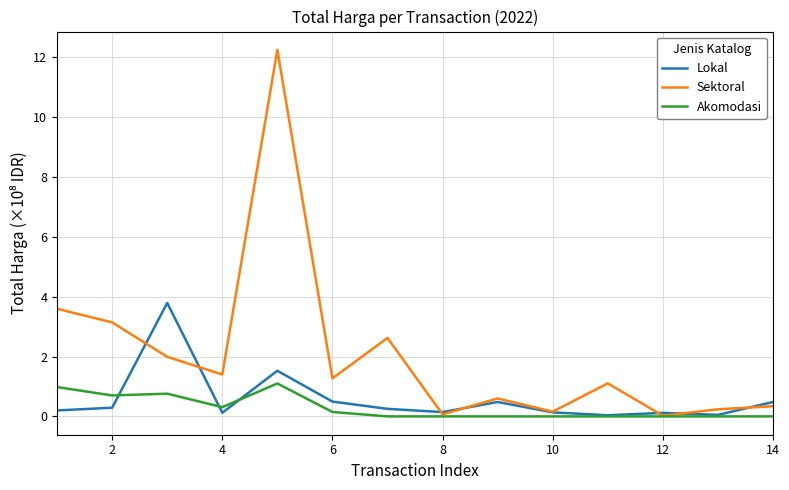

At how many categories does at least one series exceed 3?

4